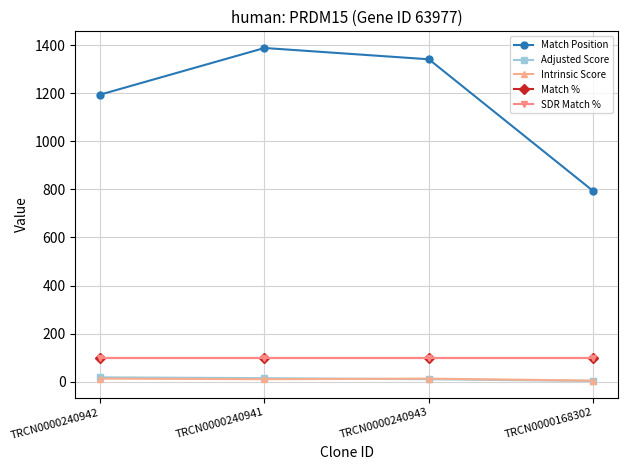

Is this an area chart (filled region under the line)?

No